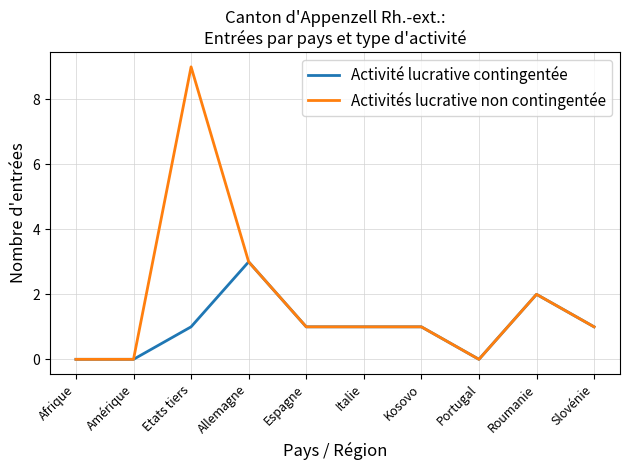

Is the value of Activité lucrative contingentée at Kosovo greater than the value of Activités lucrative non contingentée at Etats tiers?

No